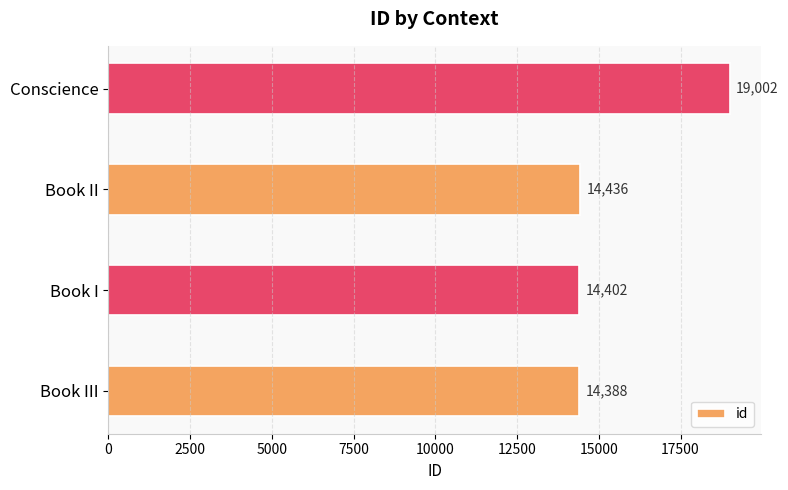

Is it true that the value at Conscience is 19002?

True